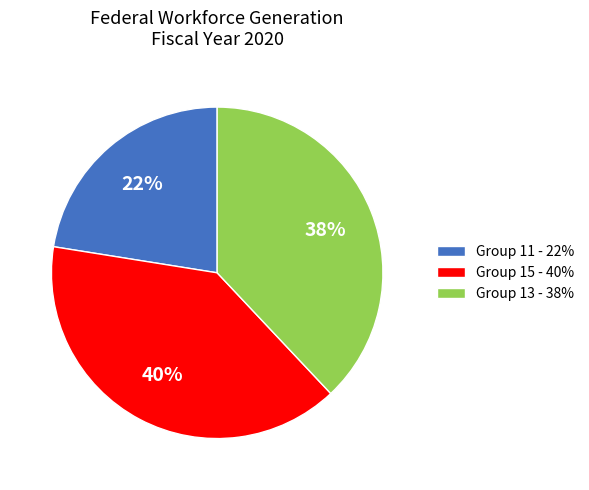

To the nearest percent, what portion does Group 15 - 40% represent?

40%